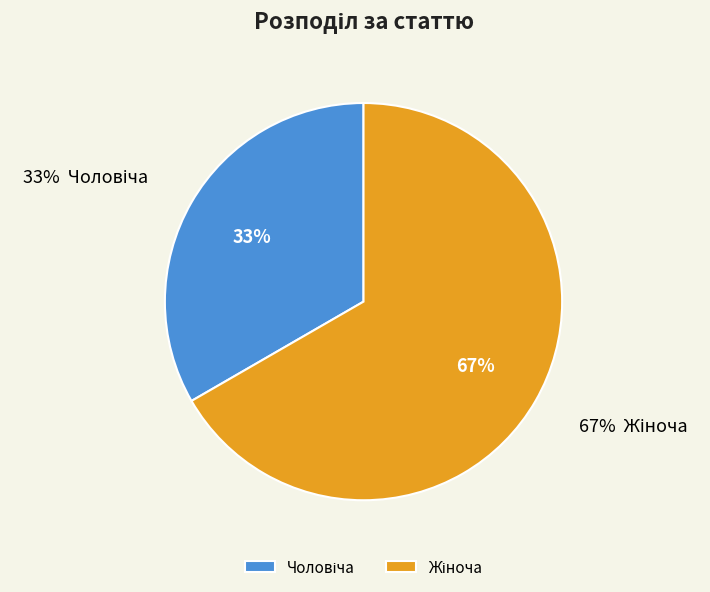

What percentage is the Чоловіча slice, to the nearest percent?

33%